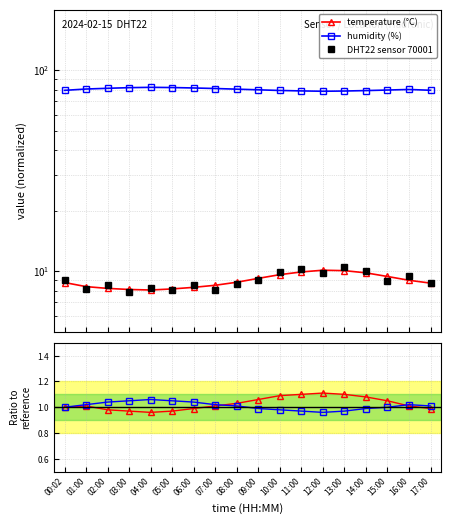

At which category is the sum across all series the highest?

13:00